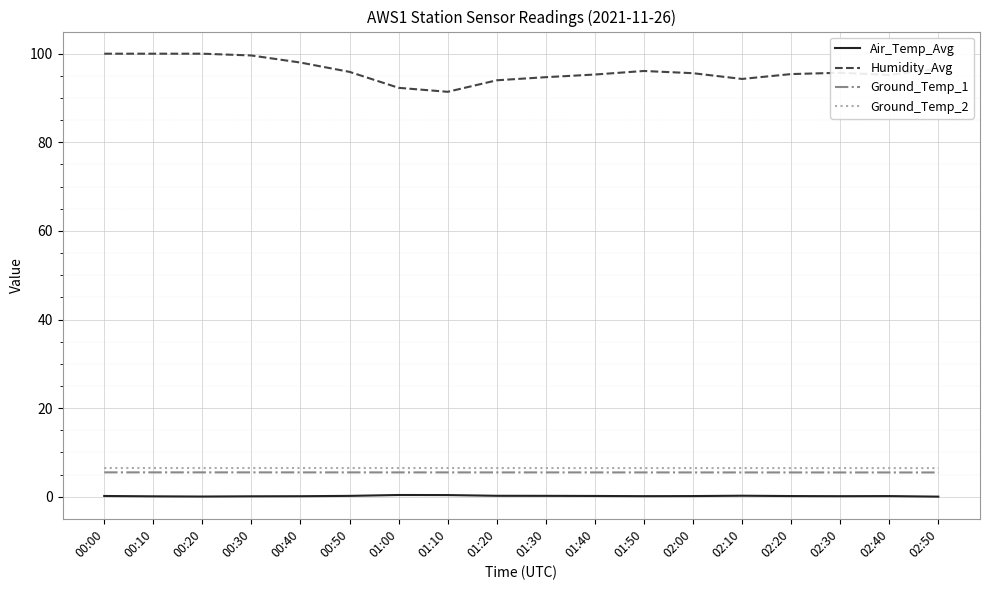

What is the minimum value for Ground_Temp_2?

6.5